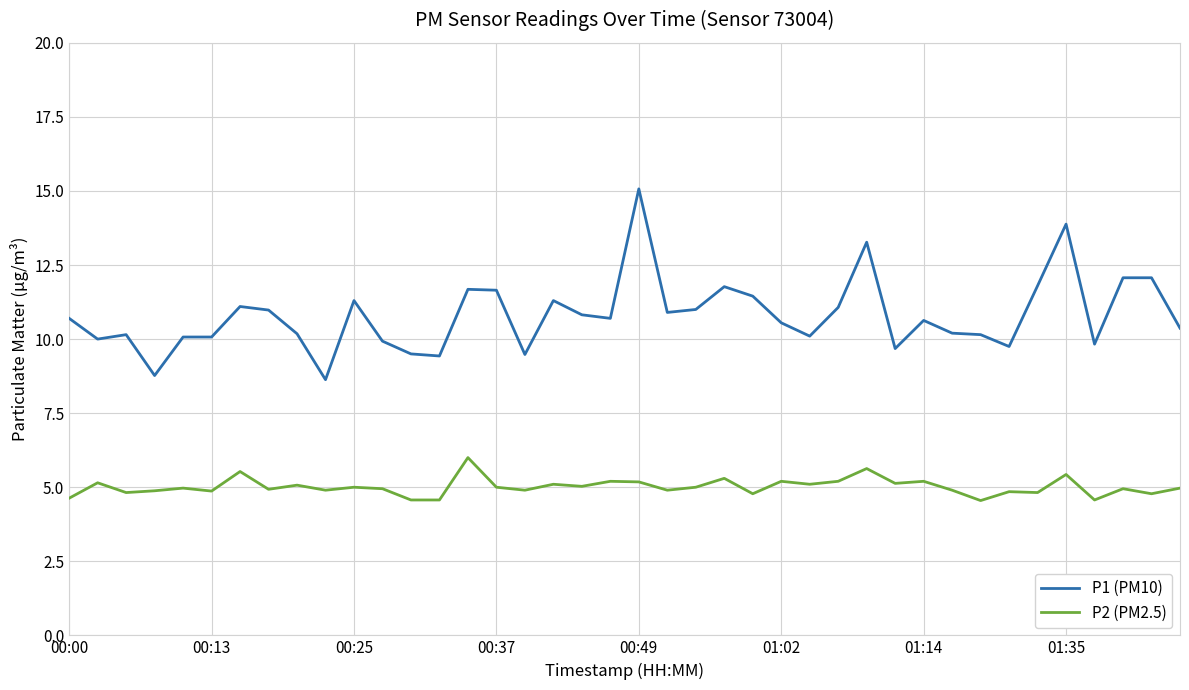

Which series has the largest range (max minus min)?

P1 (PM10)